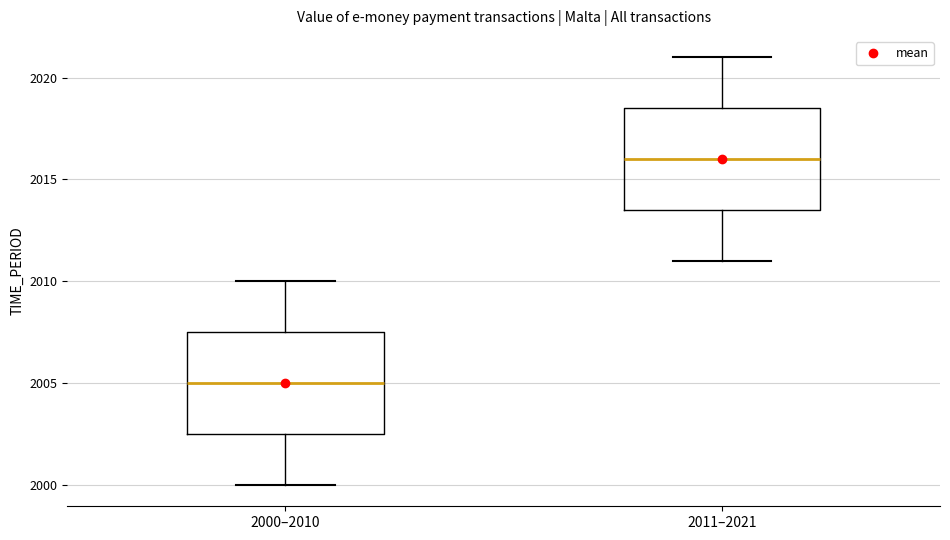

Reading left to right, read every box against the y-axis: the position of its median line, the range the box covers, and the ends of its whiskers. The values are not printed on the chart, so give them approximately, as read against the axis.

2000–2010: median 2005.0, box 2002.5 to 2007.5, whiskers 2000.0 to 2010.0
2011–2021: median 2016.0, box 2013.5 to 2018.5, whiskers 2011.0 to 2021.0